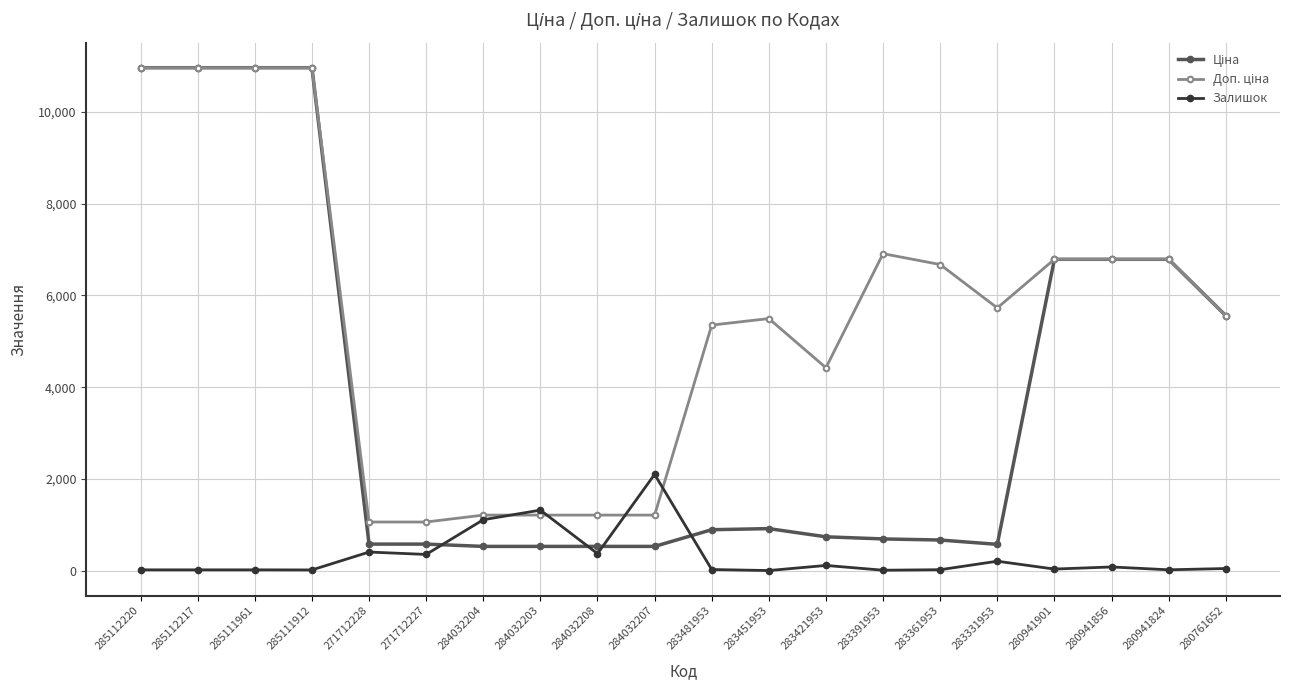

The Залишок series shows 539.3 at 284032207. True or false?

False